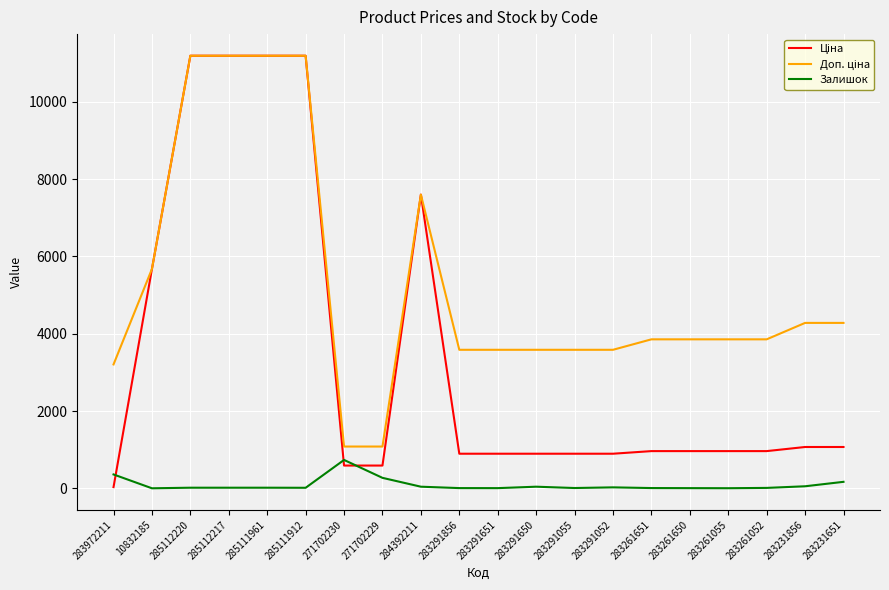

What is the maximum value shown in the chart?

11188.2